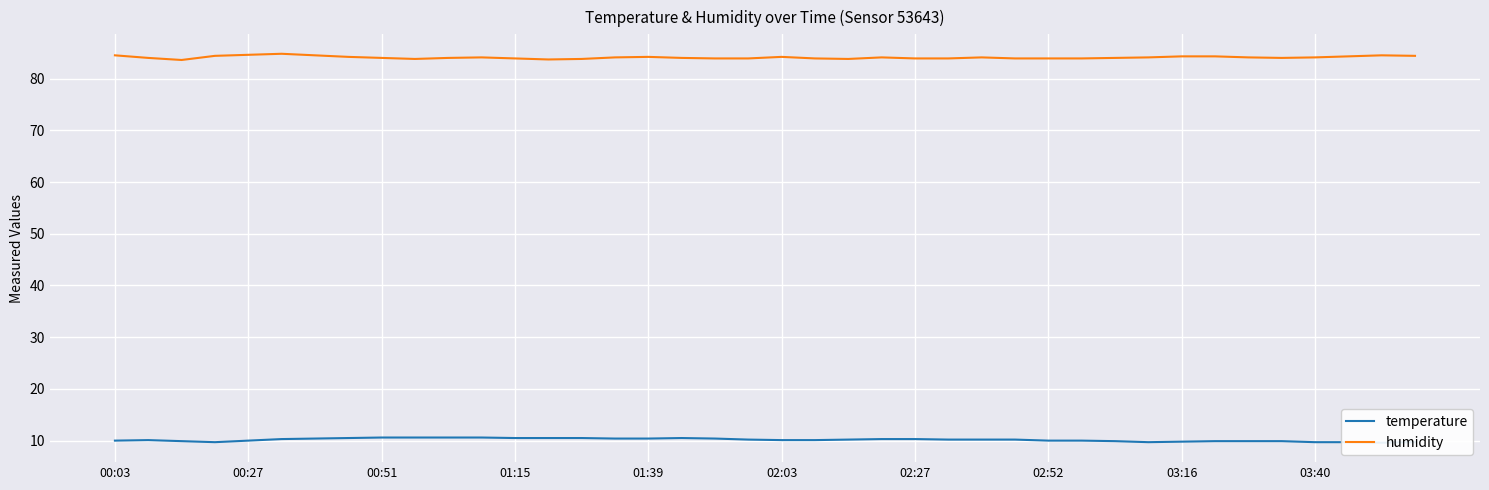

Rank the series by their average value, from lowest to highest.

temperature, humidity